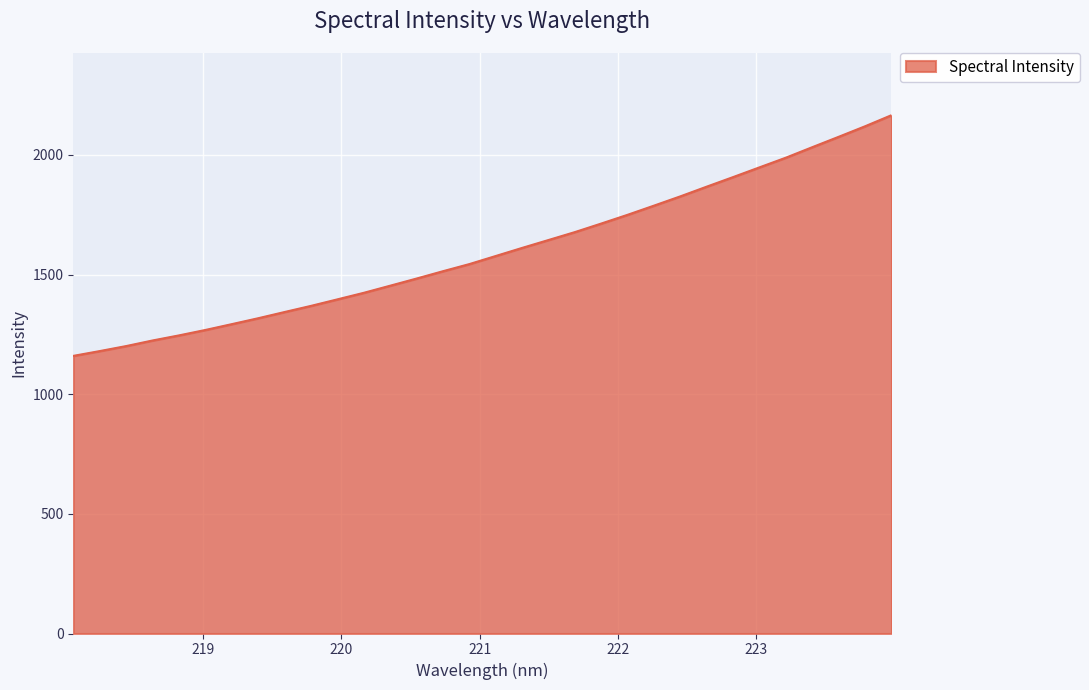

What is the average value?

1597.3